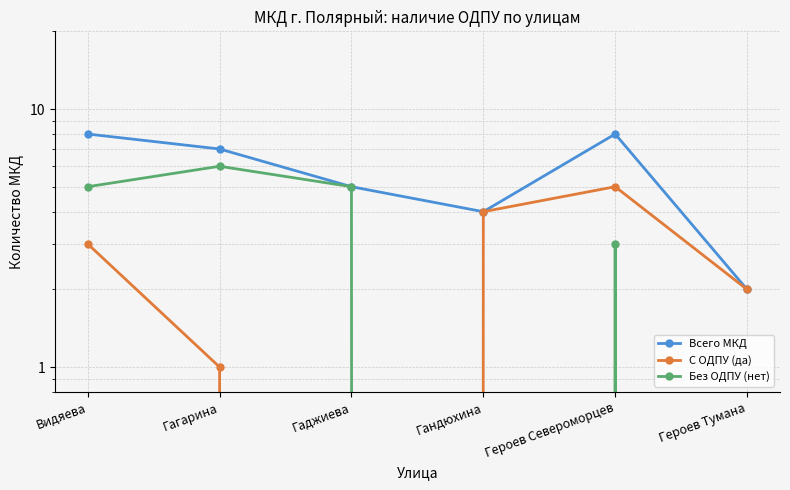

How many interior local valleys does the С ОДПУ (да) series have?

1